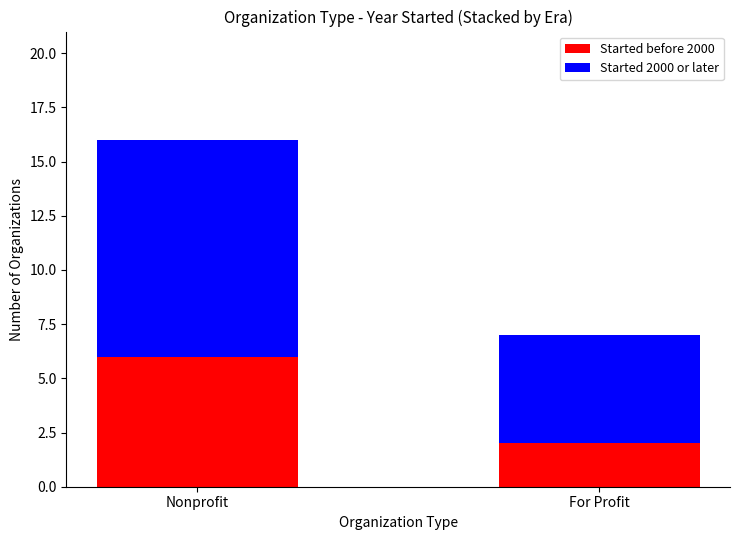

What is the value of the Started before 2000 bar at the 1st from the left?

6